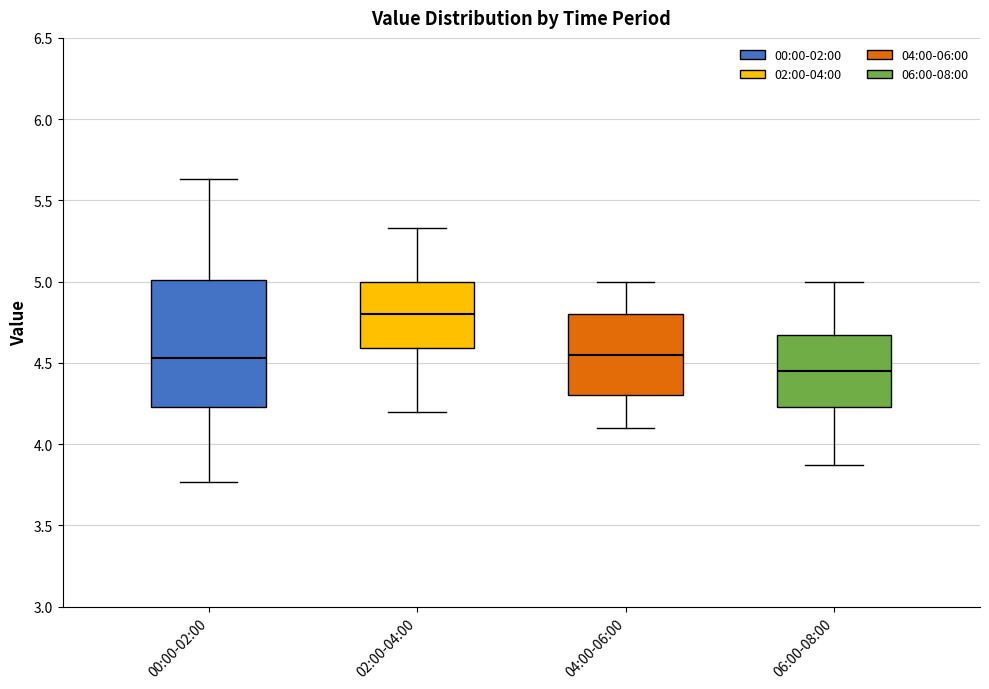

Reading left to right, transcribe this box plot: for each box, give where its median line is, the range the box spans, and where its two whiskers end, as read against the y-axis. The values are not printed on the chart, so give them approximately, as read against the axis.

00:00-02:00: median 4.55, box 4.25 to 5.00, whiskers 3.75 to 5.65
02:00-04:00: median 4.80, box 4.60 to 5.00, whiskers 4.20 to 5.35
04:00-06:00: median 4.55, box 4.30 to 4.80, whiskers 4.10 to 5.00
06:00-08:00: median 4.45, box 4.25 to 4.65, whiskers 3.85 to 5.00